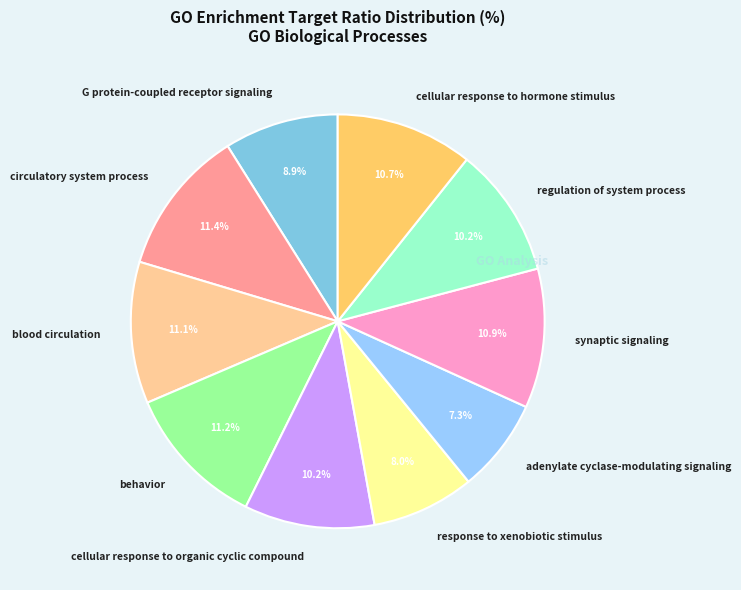

Which category has the smallest portion of the pie?

adenylate cyclase-modulating signaling